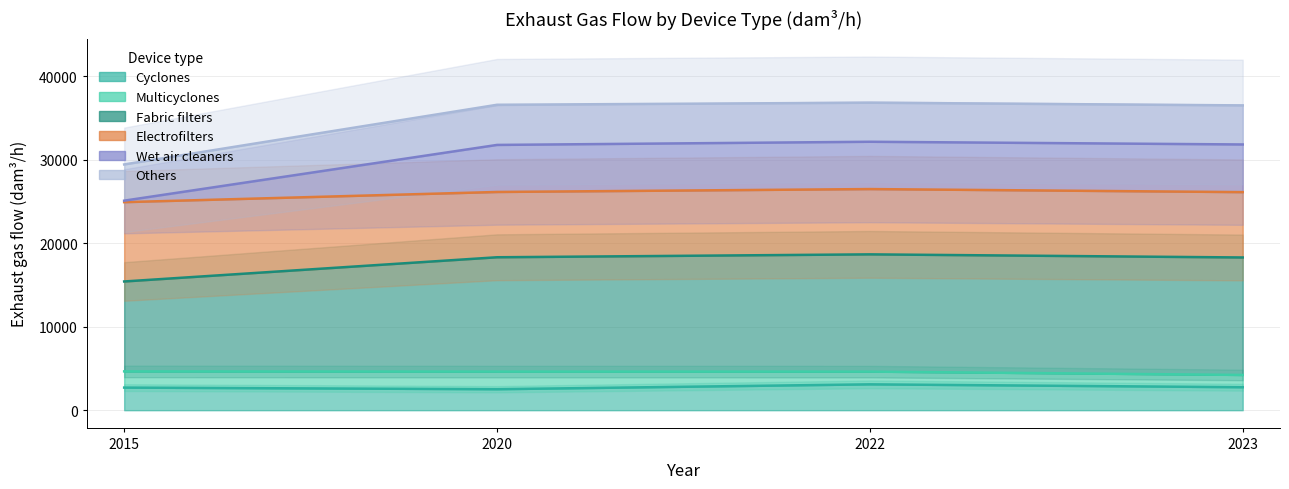

Reading left to right, extract all data points from this chart.

Cyclones: 2015=2707	2020=2513	2022=3097	2023=2753
Multicyclones: 2015=4649	2020=4626	2022=4623	2023=4222
Fabric filters: 2015=15425	2020=18326	2022=18674	2023=18301
Electrofilters: 2015=24929	2020=26151	2022=26499	2023=26132
Wet air cleaners: 2015=25109	2020=31788	2022=32168	2023=31843
Others: 2015=29449	2020=36600	2022=36850	2023=36526